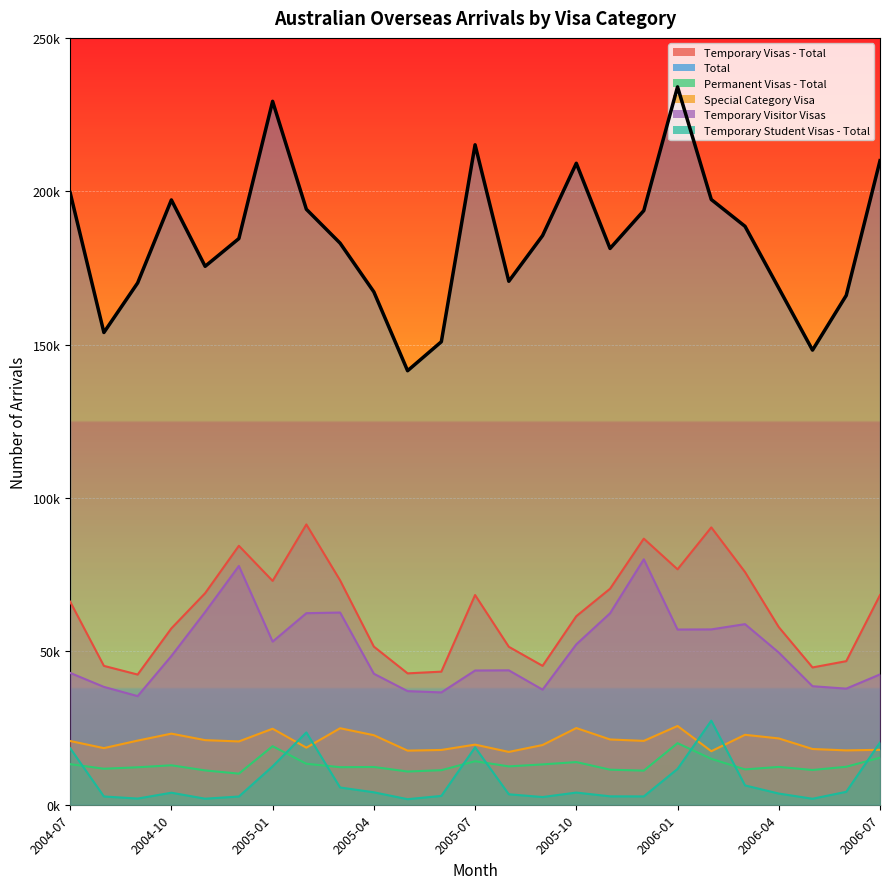

List the series in order of their peak value, lowest first.

Permanent Visas - Total, Special Category Visa, Temporary Student Visas - Total, Temporary Visitor Visas, Temporary Visas - Total, Total